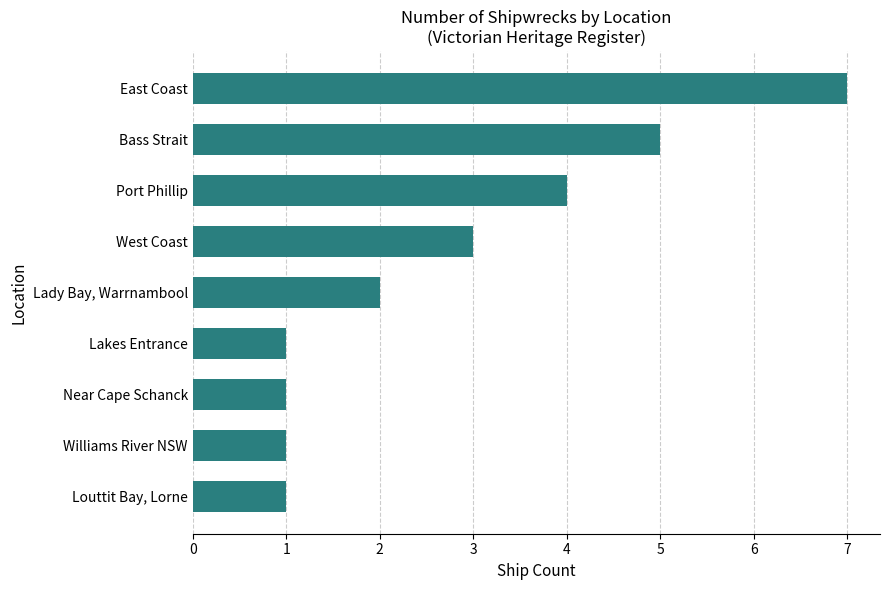

Is it true that the value at Port Phillip is 4?

True